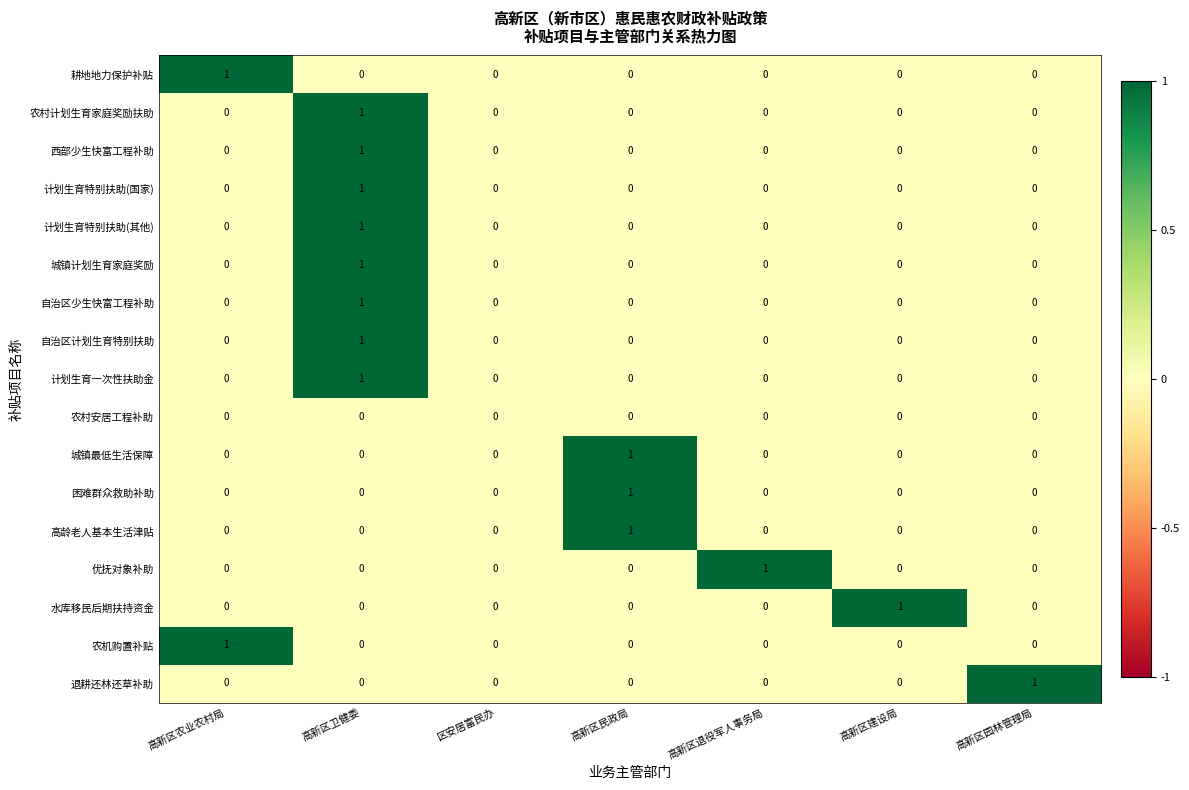

True or false: 自治区少生快富工程补助 has a value of 1 at 区安居富民办.

False